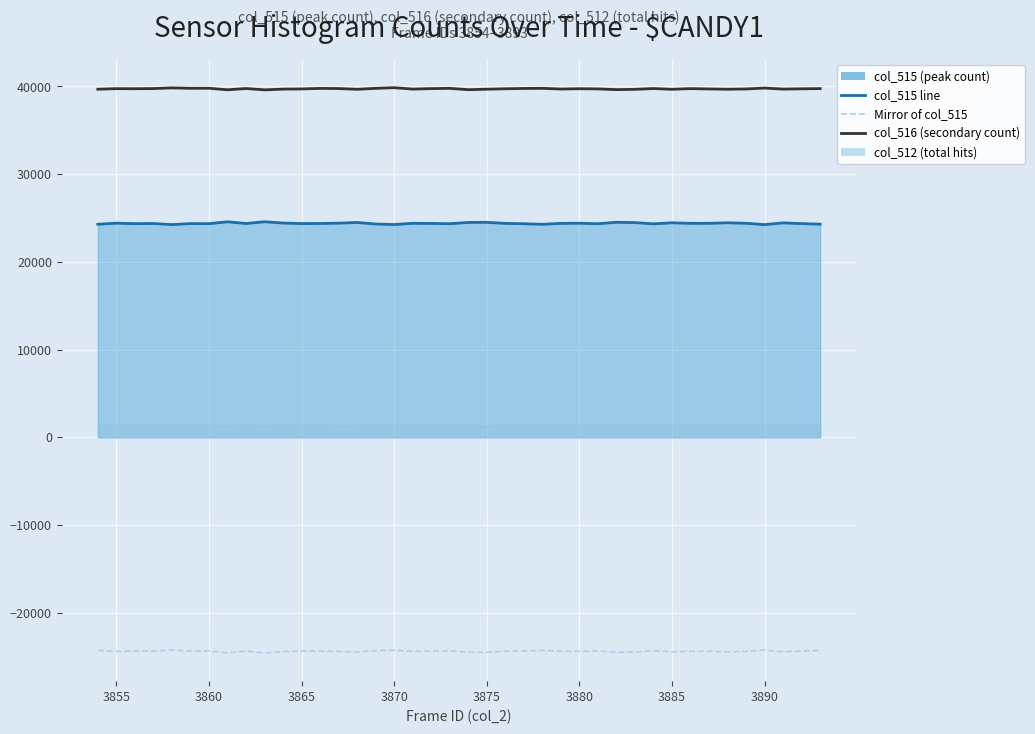

In col_516 (secondary count), how many points are higher than both neighbors (excluding endpoints)?

12